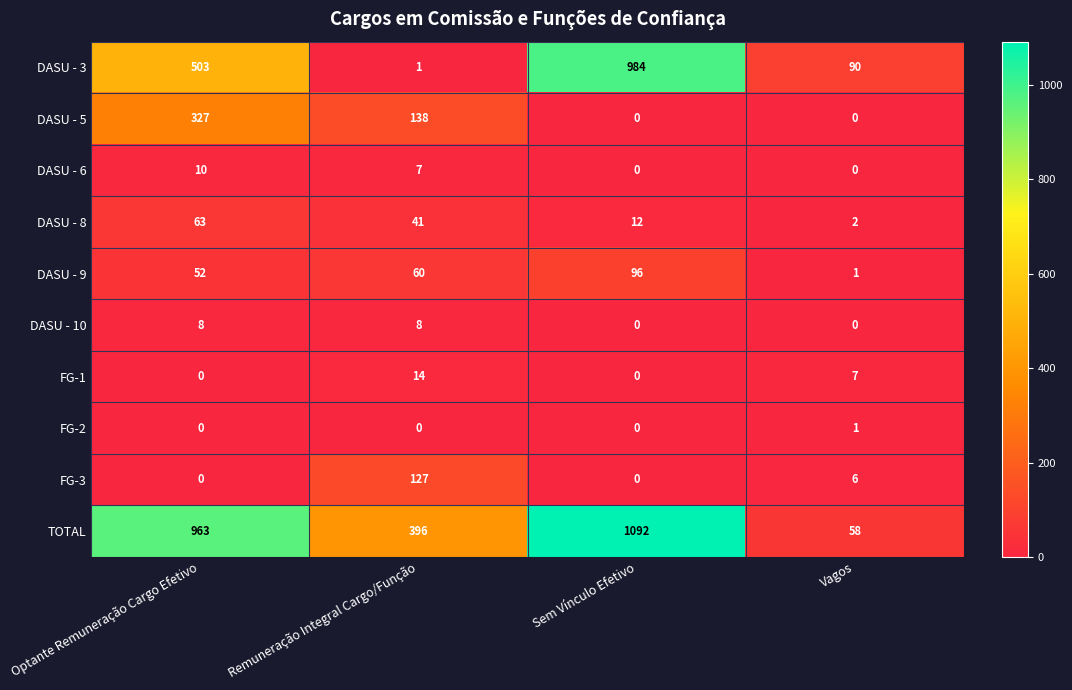

What is the sum of the DASU - 5 values at Remuneração Integral Cargo/Função and Optante Remuneração Cargo Efetivo?

465